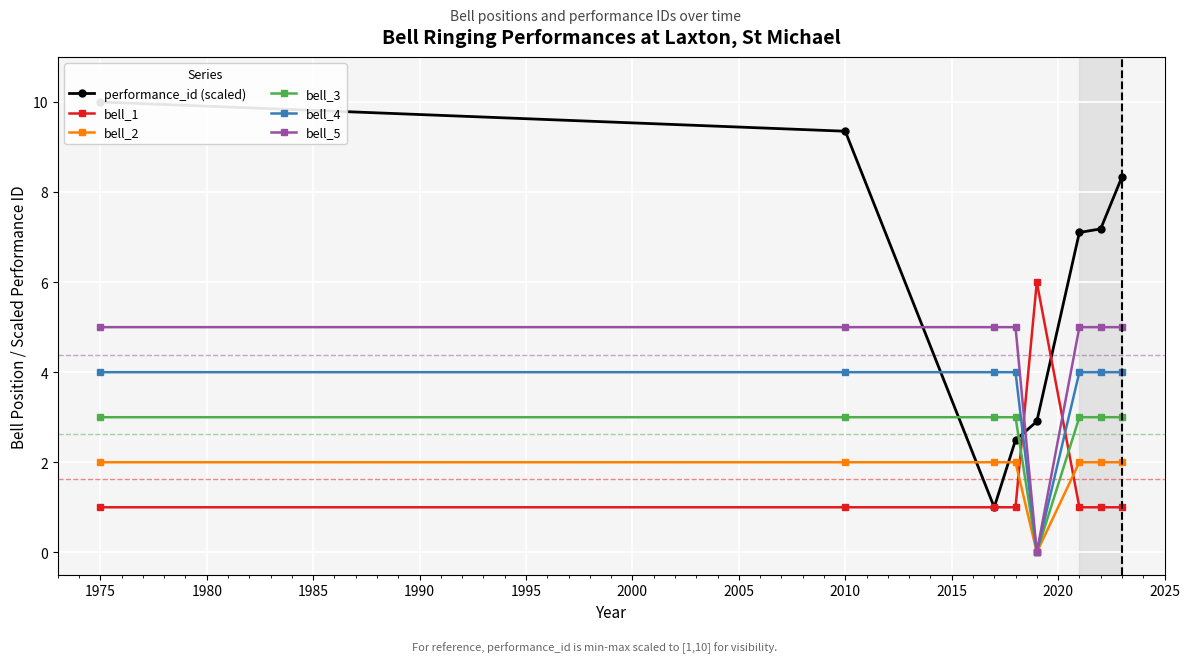

After their last crossing, which series has the higher values: bell_1 or bell_3?

bell_3